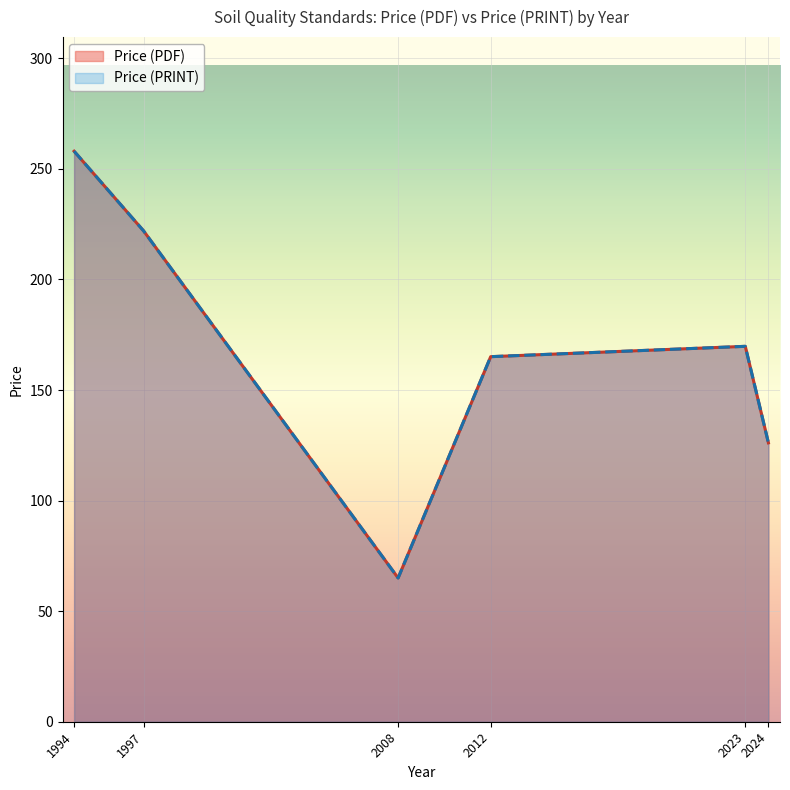

True or false: Price (PDF) and Price (PRINT) intersect in this chart.

False